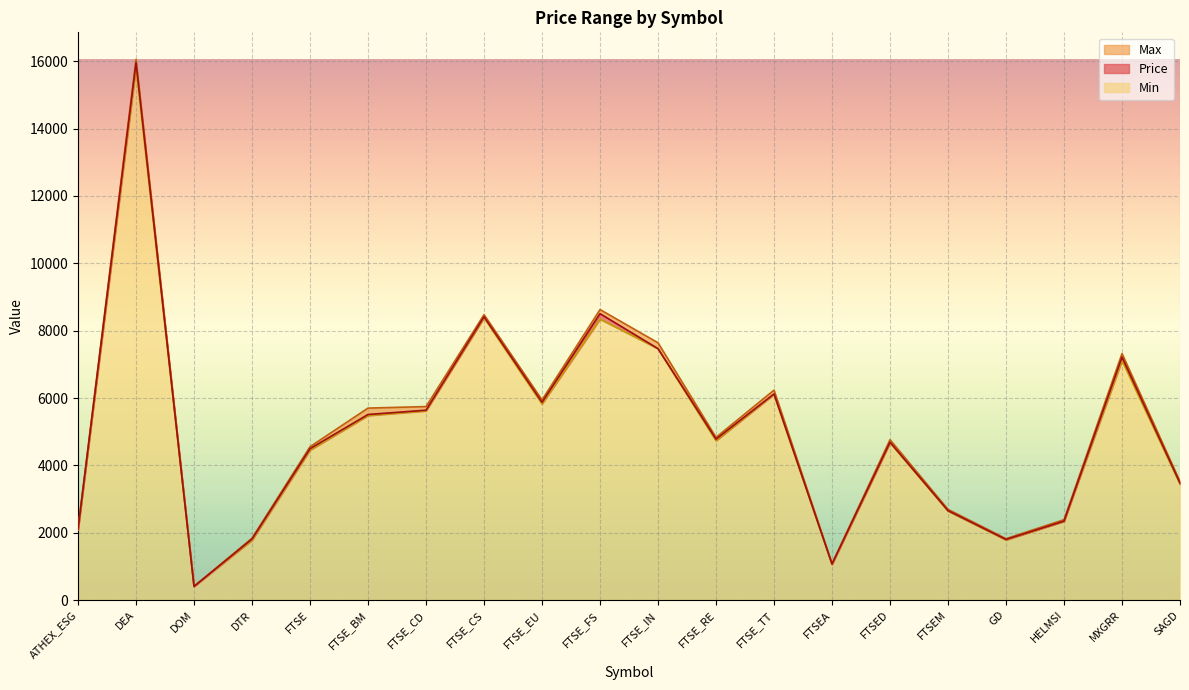

True or false: Price and Min cross at least once.

False